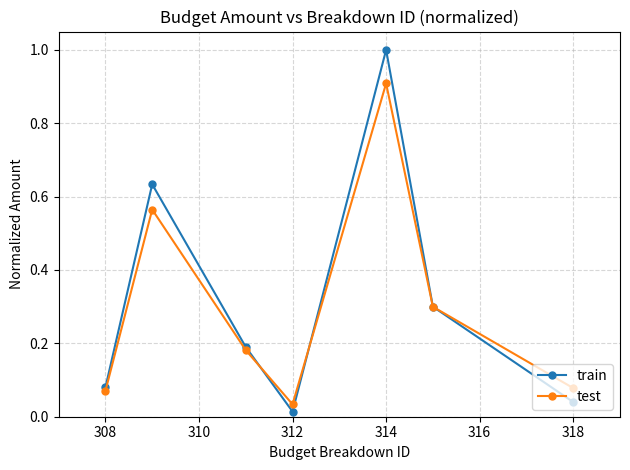

What is the highest value of the test series?

0.9